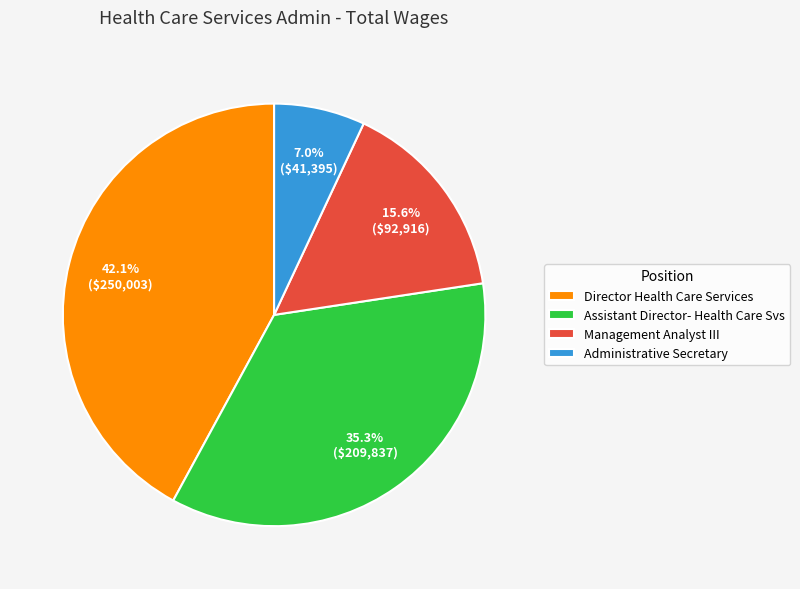

To the nearest percent, what is the difference between the largest and smallest slice percentages?

35%